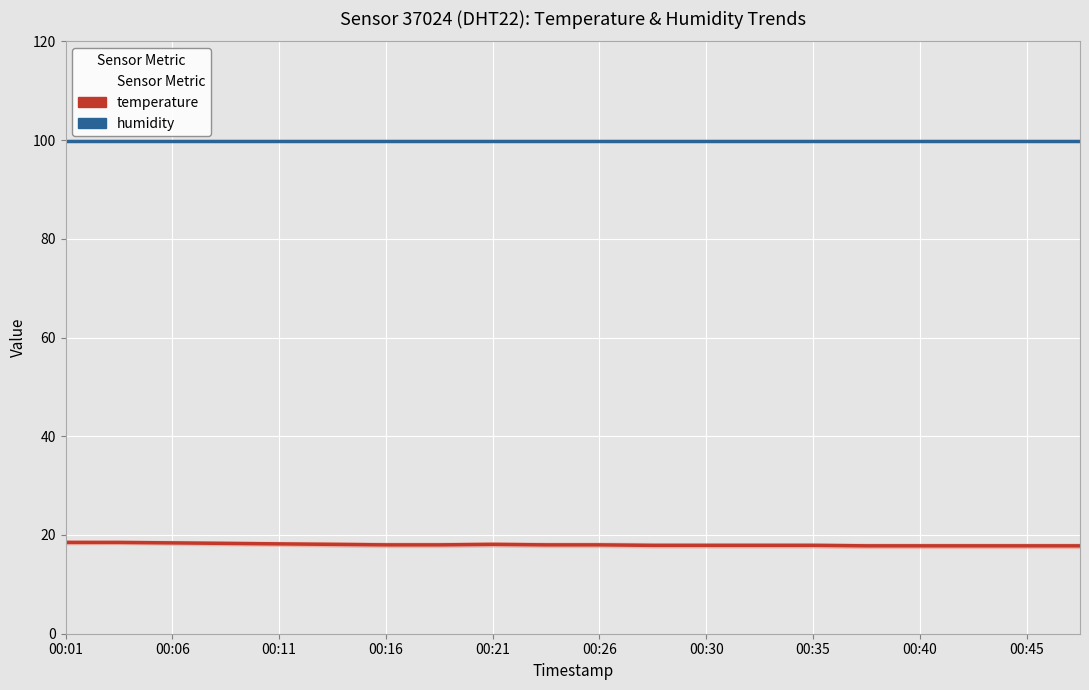

What is the total value across all series at 11?

117.8